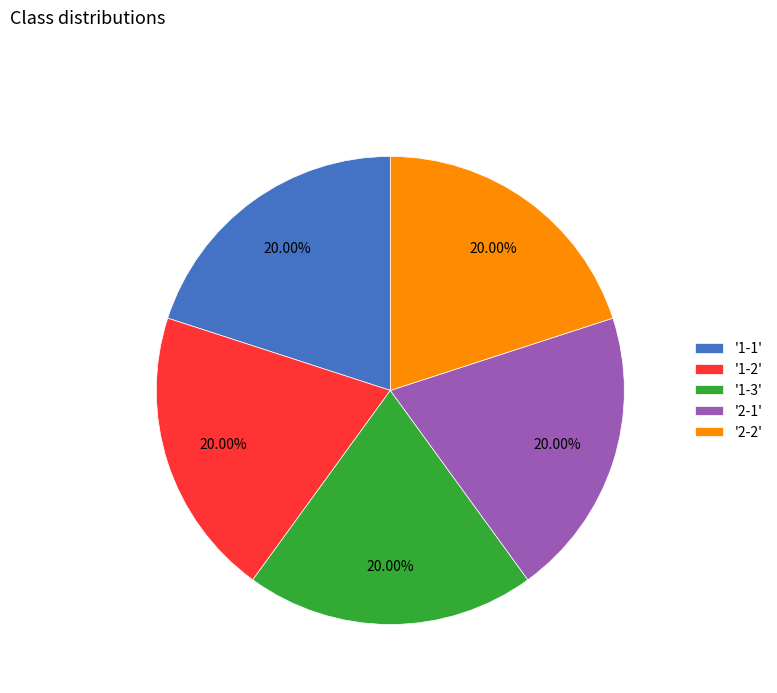

Combined, do '1-3' and '1-1' account for over 50%?

No